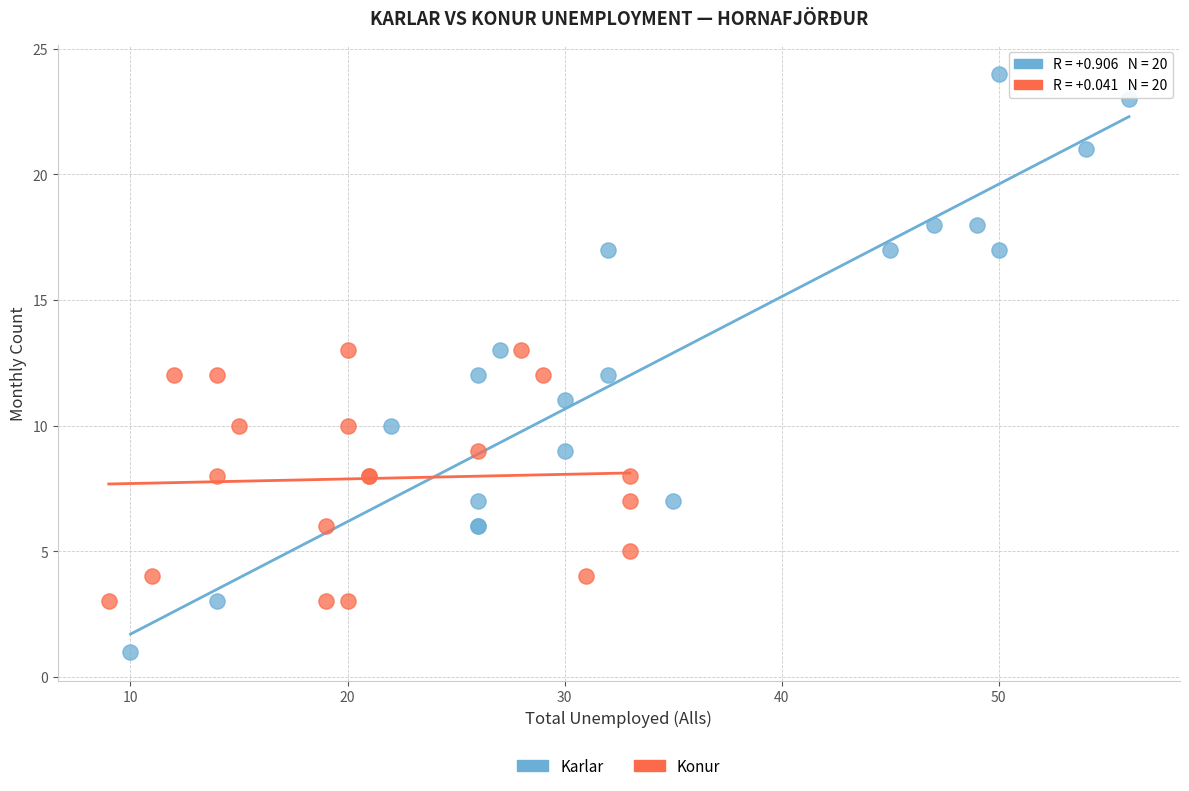

Which series has the widest spread of Y values?

Karlar